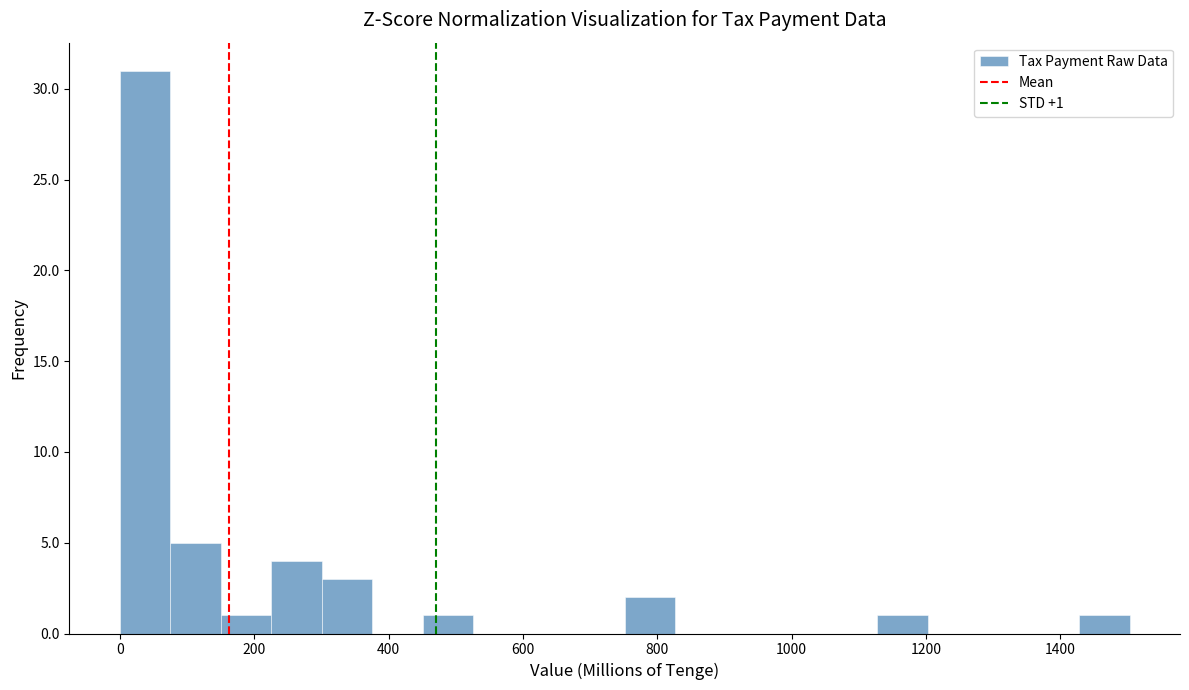

Read against the x-axis, roughly where is the centre of the tallest bar?

40